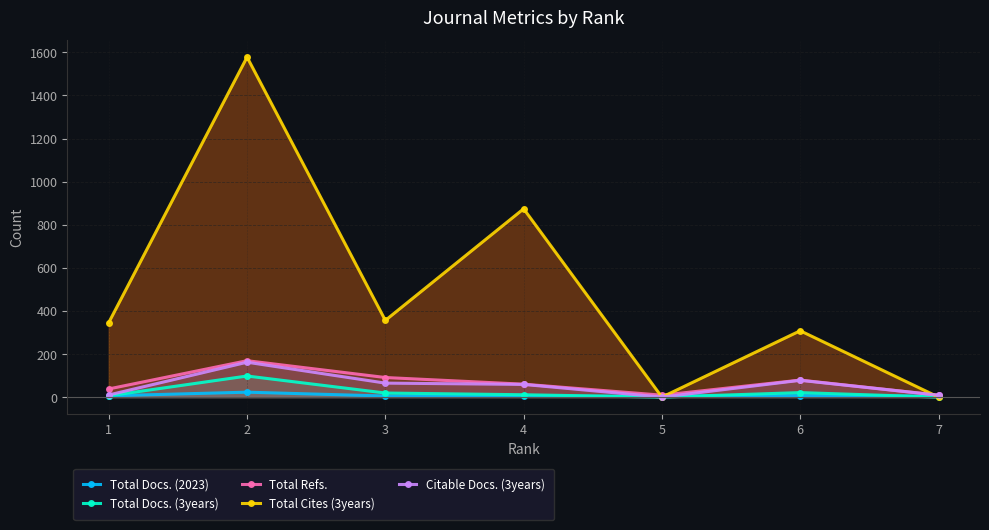

True or false: Total Refs. and Citable Docs. (3years) intersect in this chart.

False